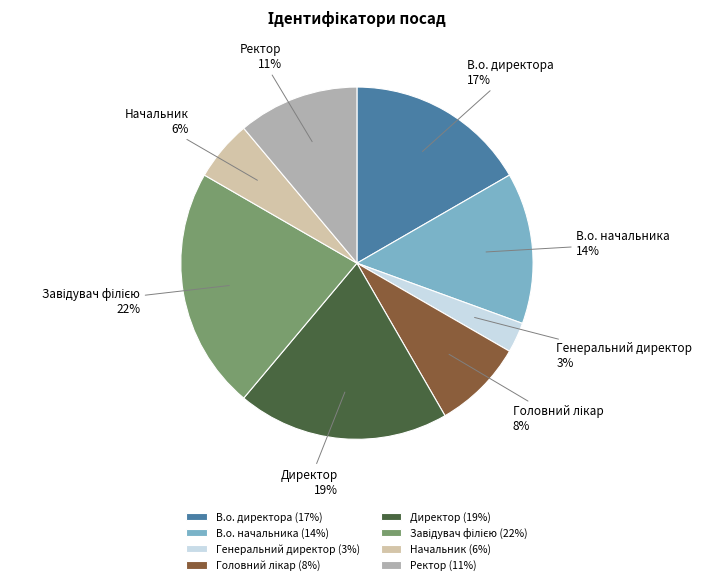

To the nearest percent, what is the difference between the largest and smallest slice percentages?

19%